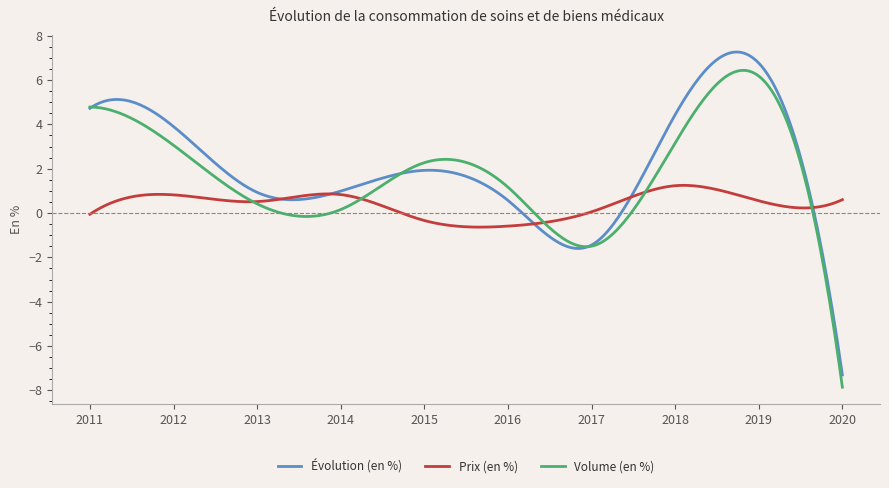

List the series in order of their peak value, lowest first.

Prix (en %), Volume (en %), Évolution (en %)